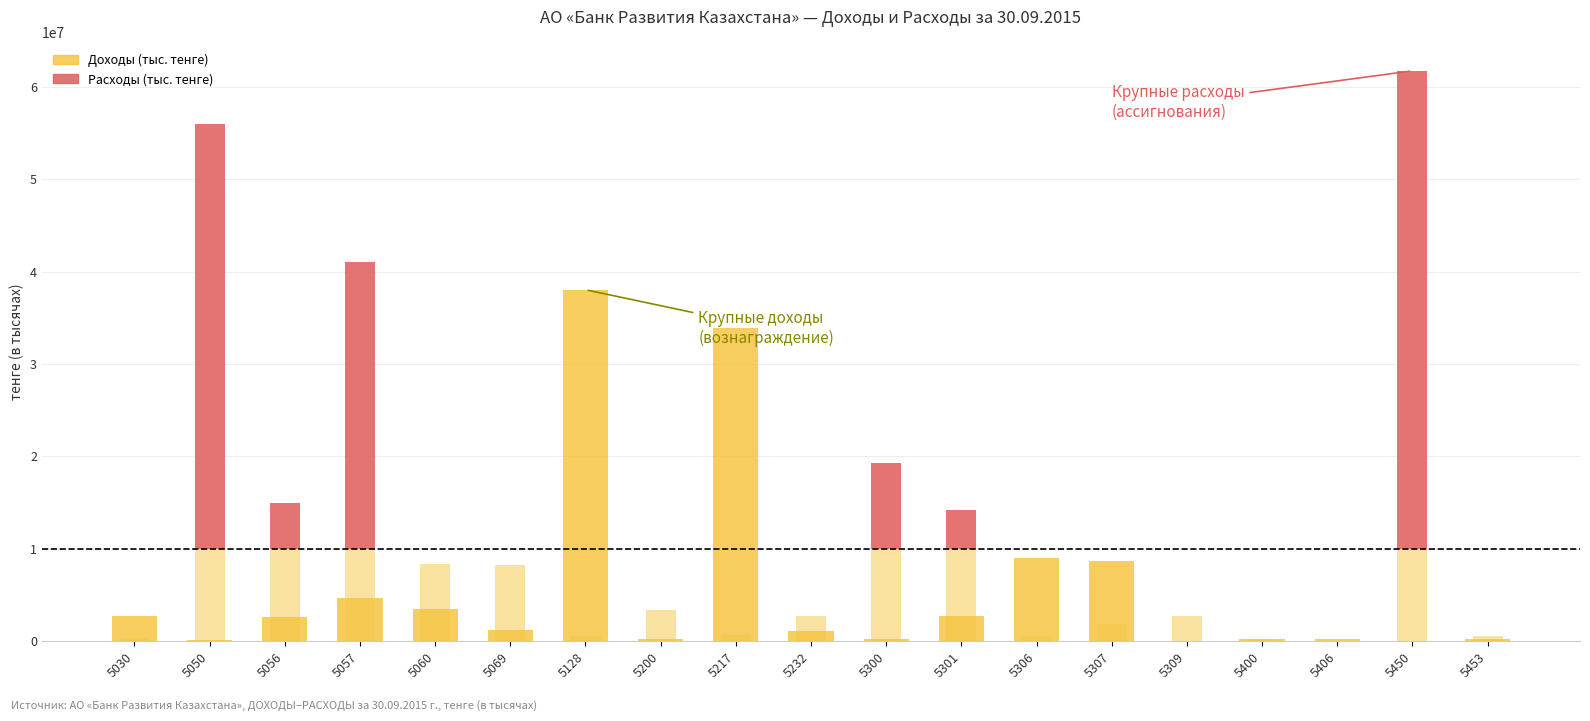

How many bars are there in total?

38